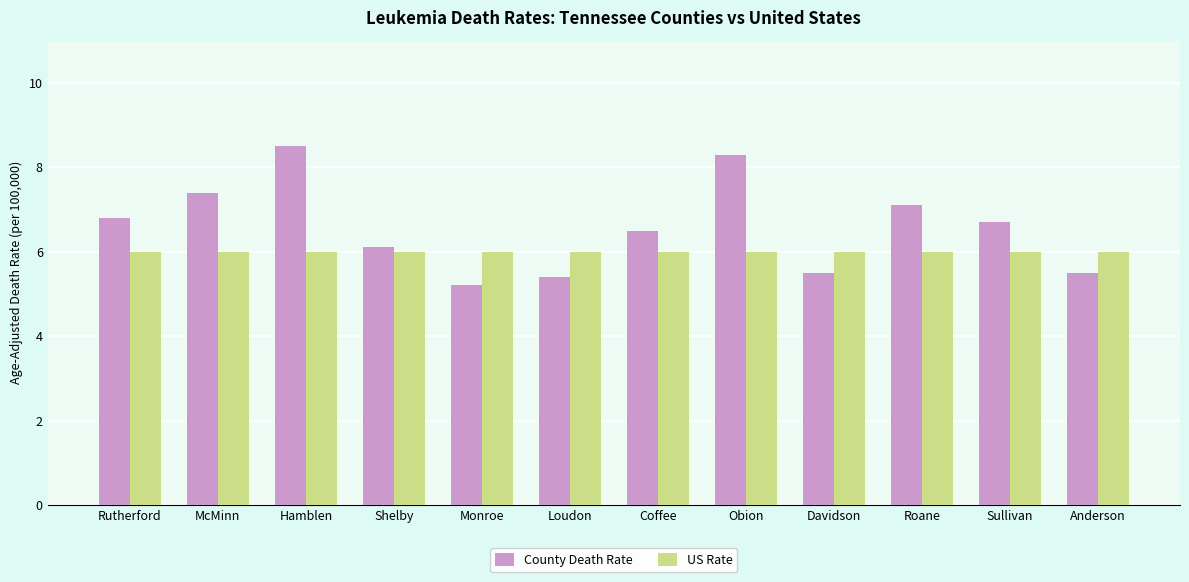

The County Death Rate series shows 3.5 at Anderson. True or false?

False